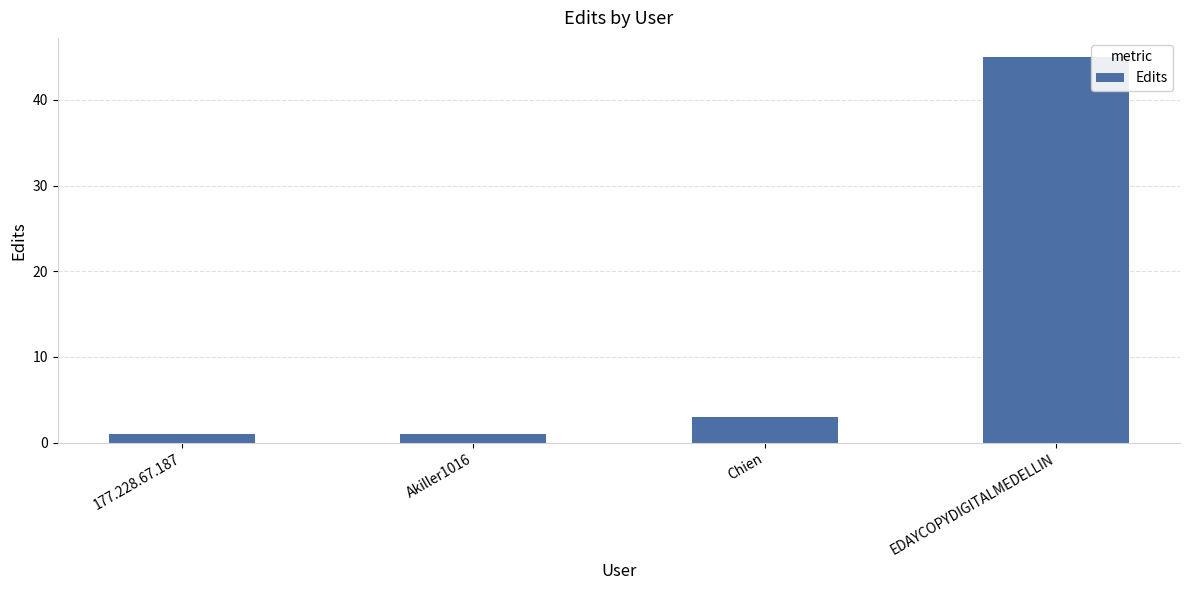

At which label is the value closest to 23?

Chien